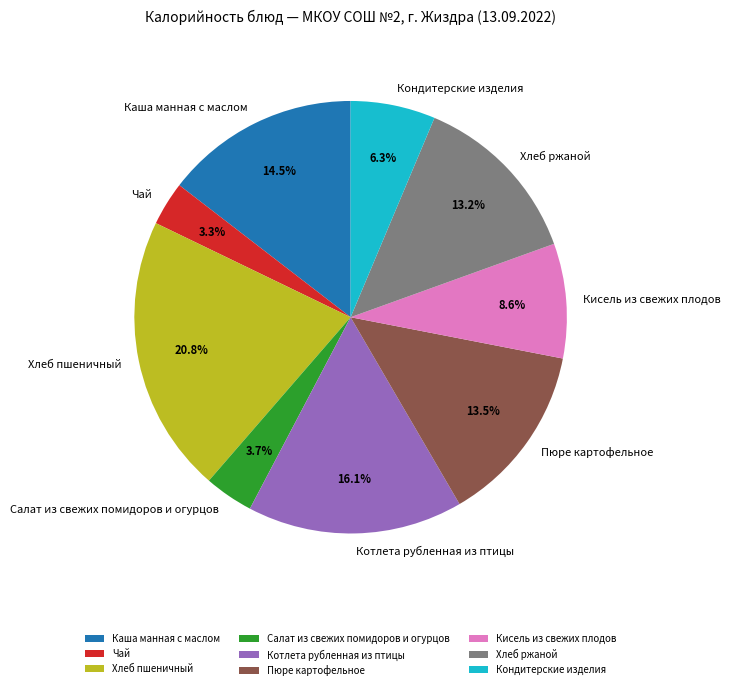

To the nearest percent, what portion does Кисель из свежих плодов represent?

9%